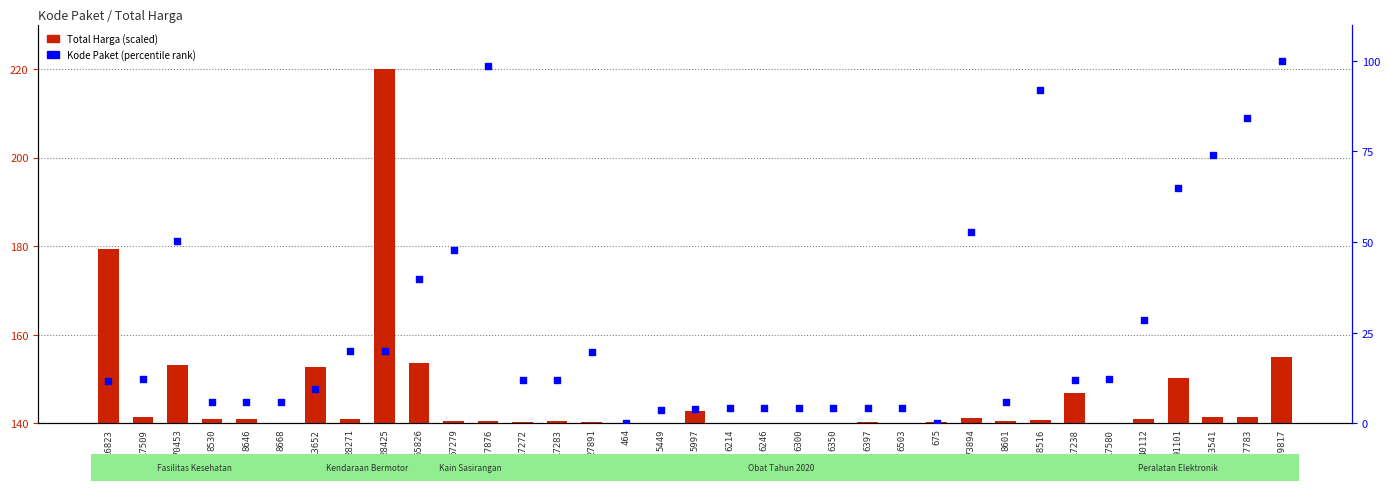

What are all the series names shown in the legend?

Total Harga (scaled), Kode Paket (percentile rank)